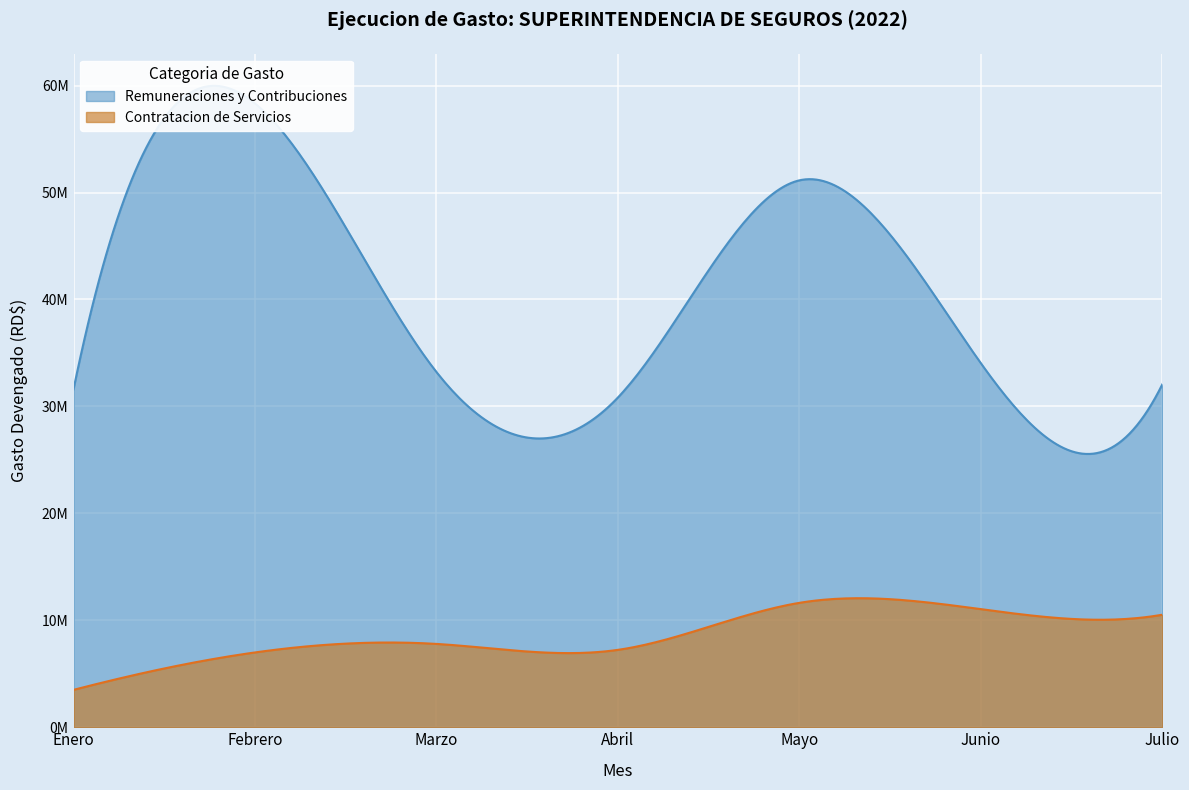

At which category does the chart reach its peak across all series?

Febrero